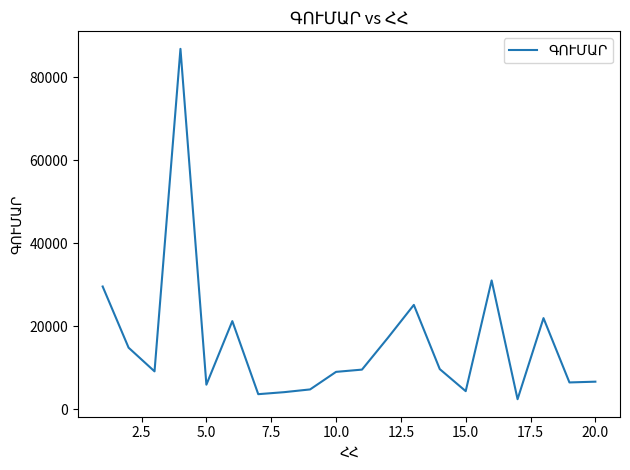

What is the maximum value shown in the chart?

86861